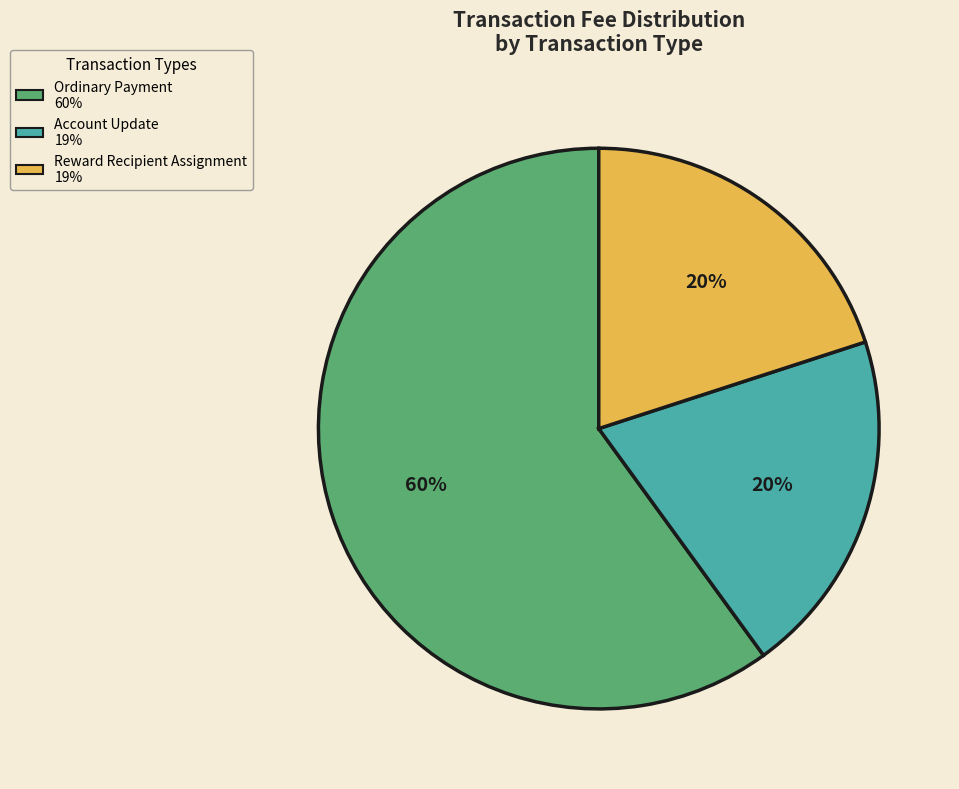

How many slices are in this pie chart?

3